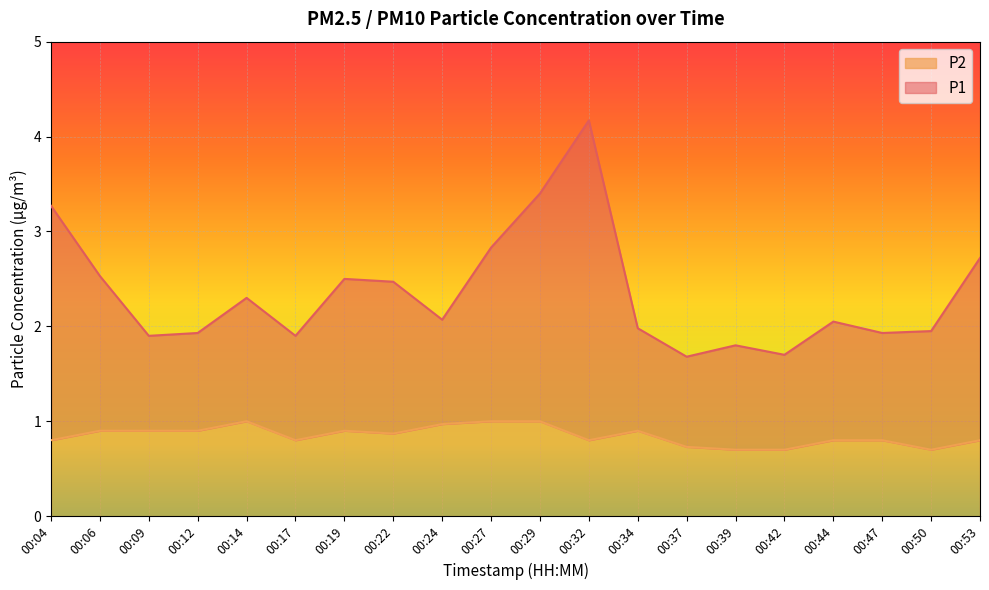

How many P2 values are between 0 and 1?

20